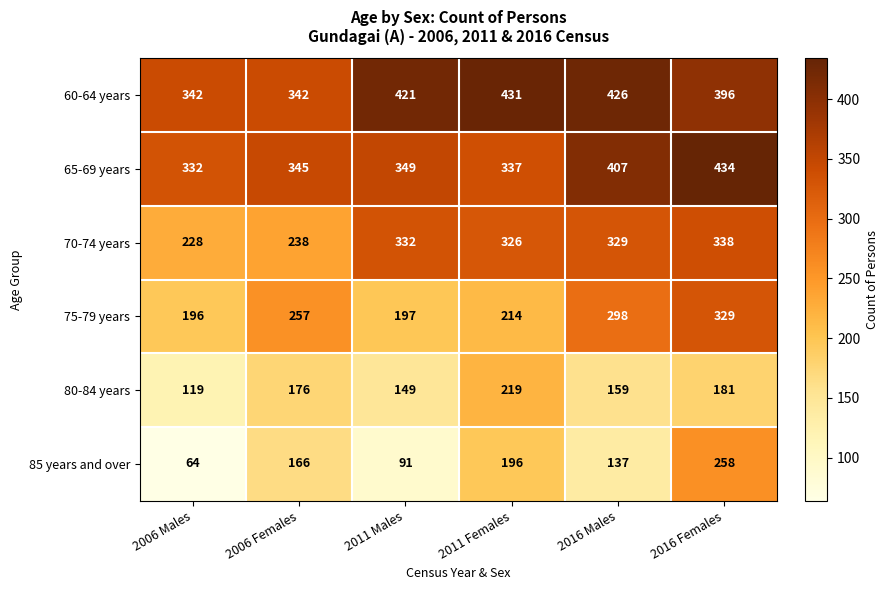

At which category does the chart reach its minimum across all series?

2006 Males